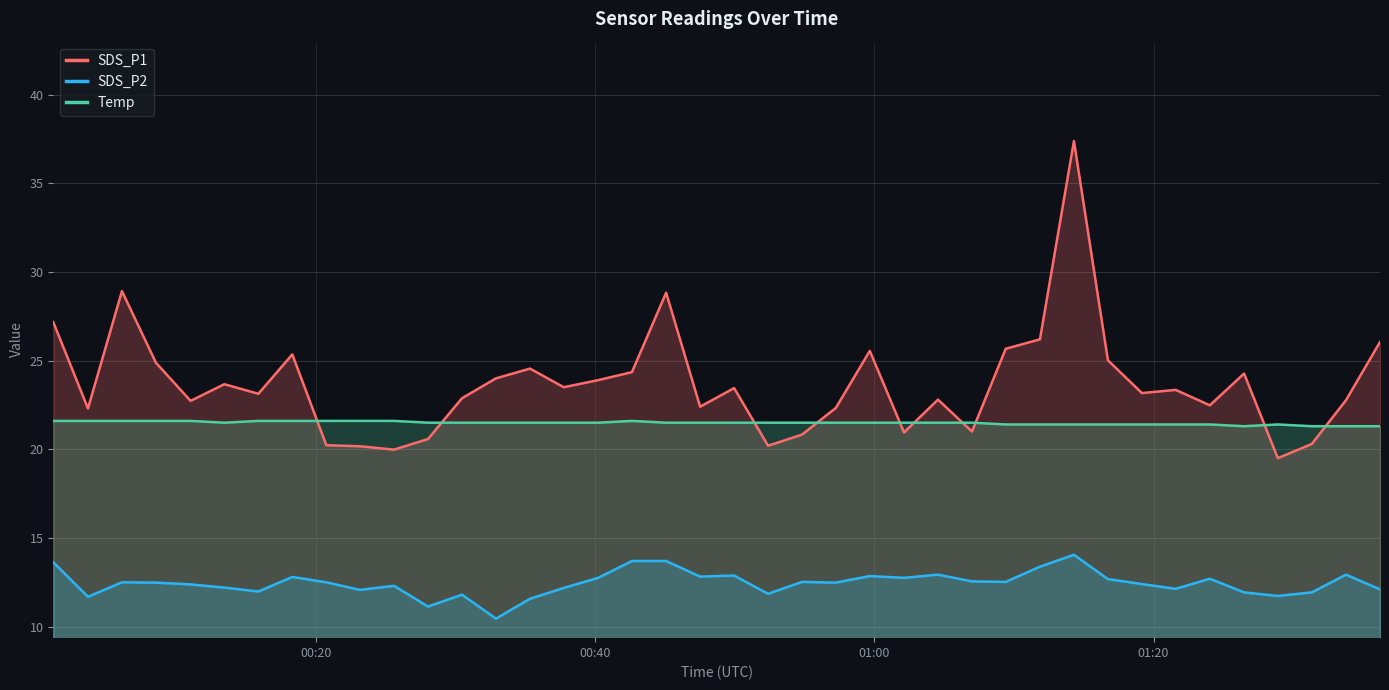

In SDS_P2, how many points are higher than both neighbors (excluding endpoints)?

11